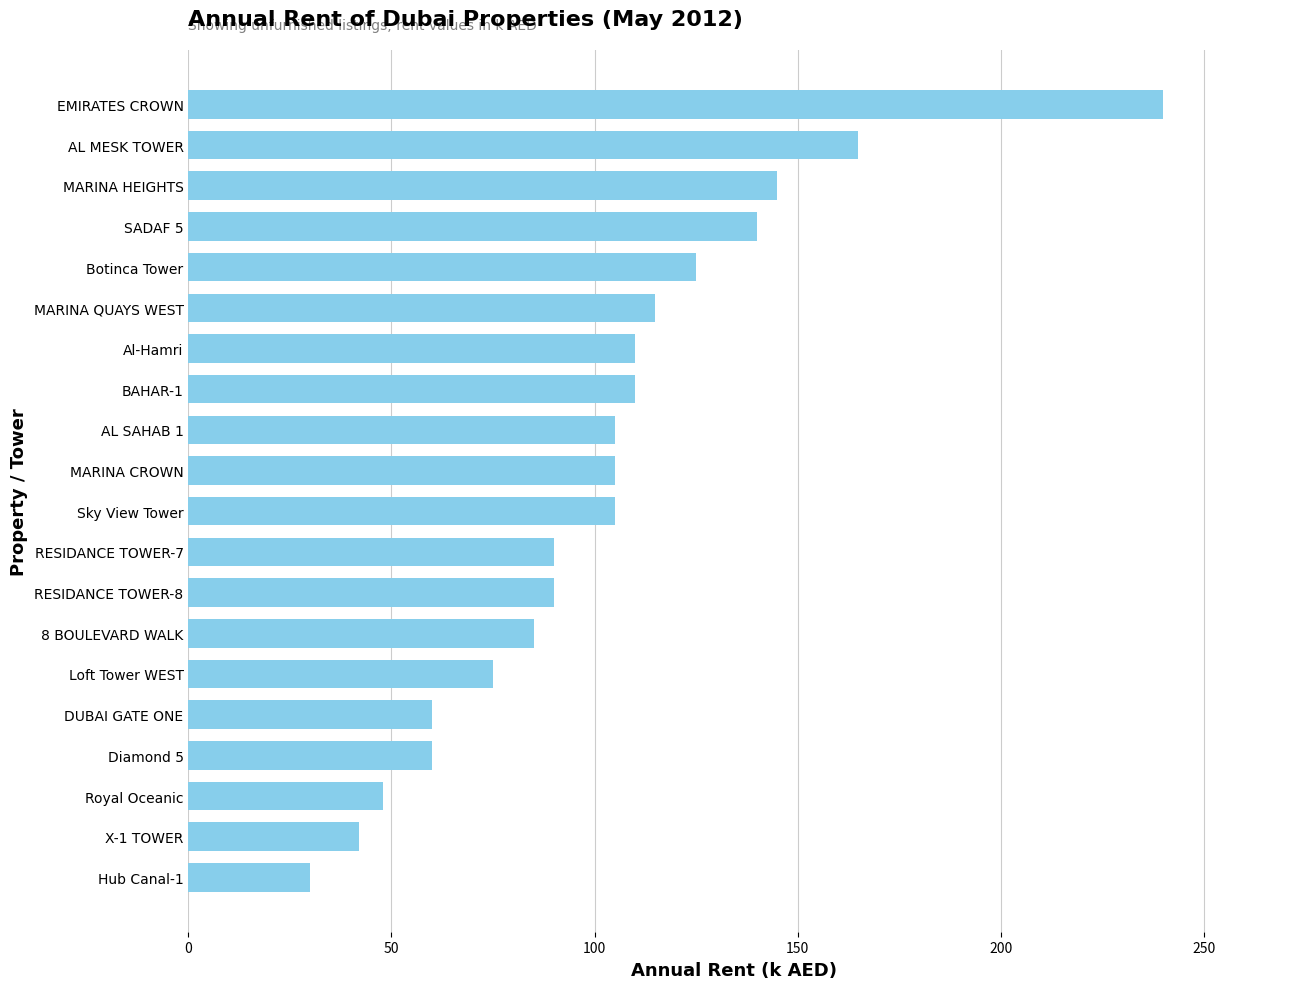

Reading top to bottom, extract all data points from this chart.

240	165	145	140	125	115	110	110	105	105	105	90	90	85	75	60	60	48	42	30